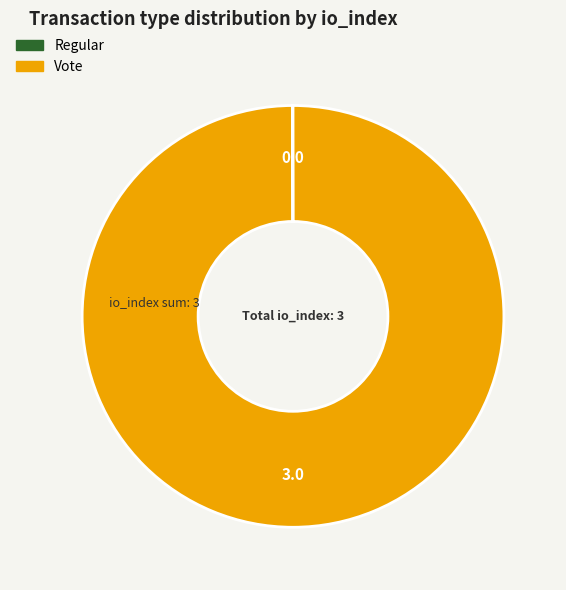

Is it true that Vote is 100% of the pie?

True